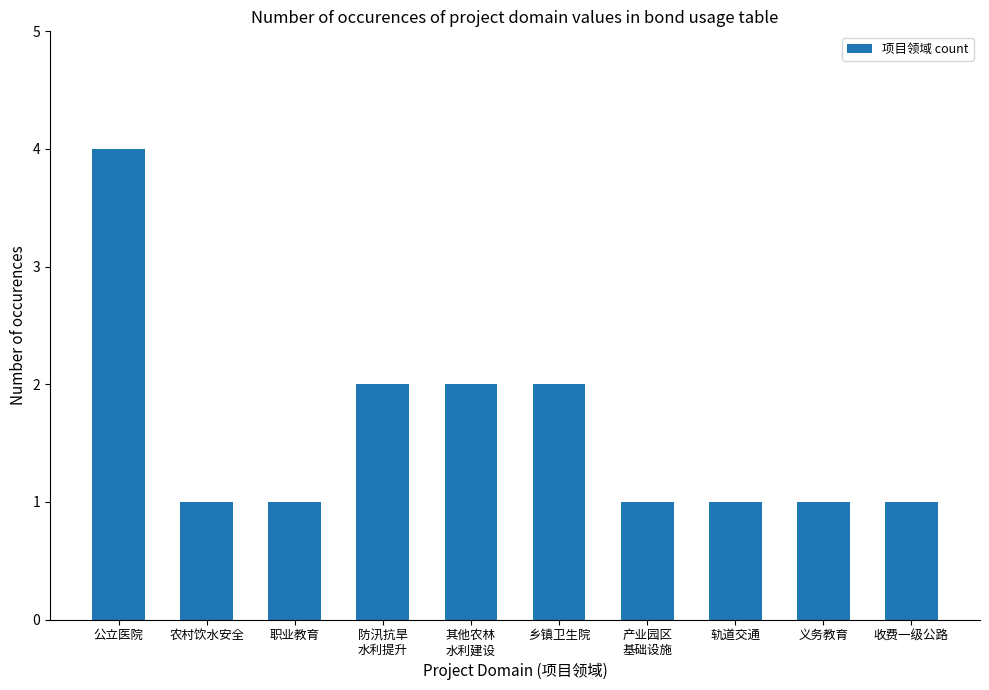

Reading left to right, what are all the values shown in this chart?

公立医院=4	农村饮水安全=1	职业教育=1	防汛抗旱
水利提升=2	其他农林
水利建设=2	乡镇卫生院=2	产业园区
基础设施=1	轨道交通=1	义务教育=1	收费一级公路=1